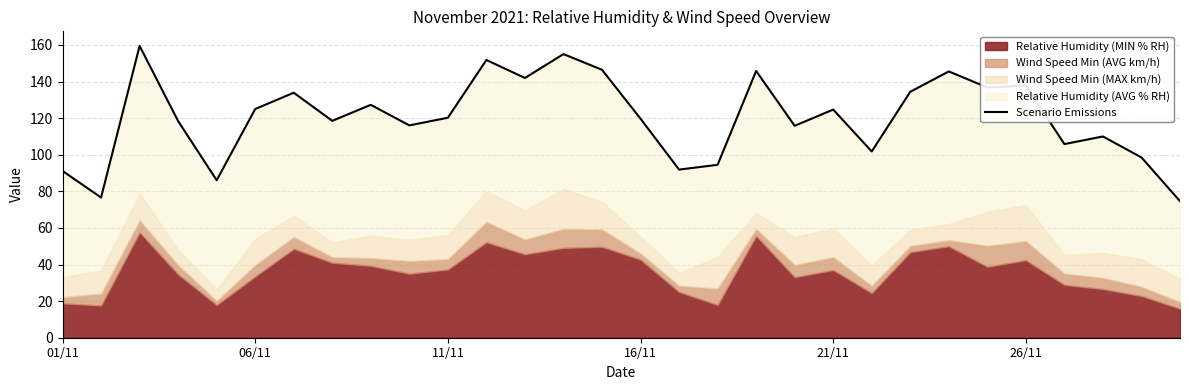

What is the difference between the maximum and minimum values?

84.8